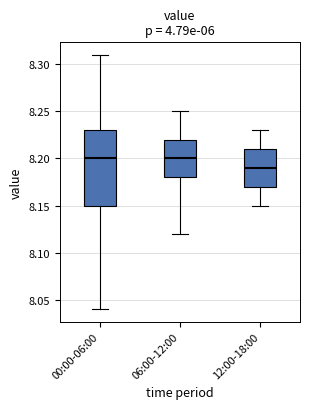

Where is the lower edge of the box for 12:00-18:00 on the y-axis? The values are not printed on the chart, so give them approximately, as read against the axis.

8.17